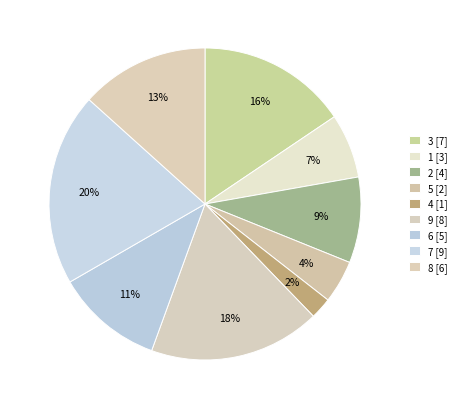

How many slices are in this pie chart?

9